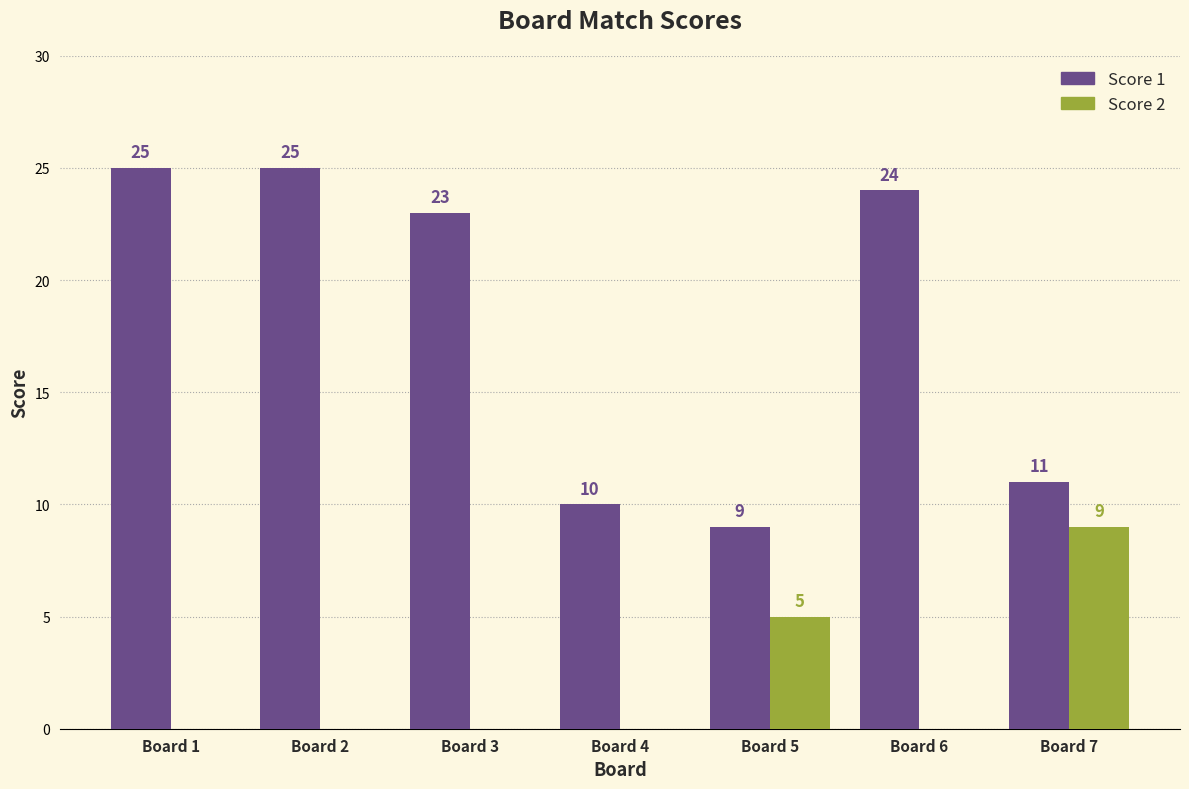

Reading right to left, list all the values displayed in this chart.

Score 1: Board 7=11	Board 6=24	Board 5=9	Board 4=10	Board 3=23	Board 2=25	Board 1=25
Score 2: Board 7=9	Board 6=0	Board 5=5	Board 4=0	Board 3=0	Board 2=0	Board 1=0